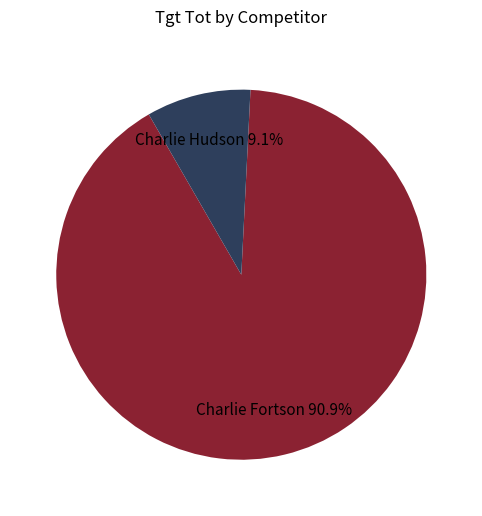

Is there a majority slice in this chart?

Yes